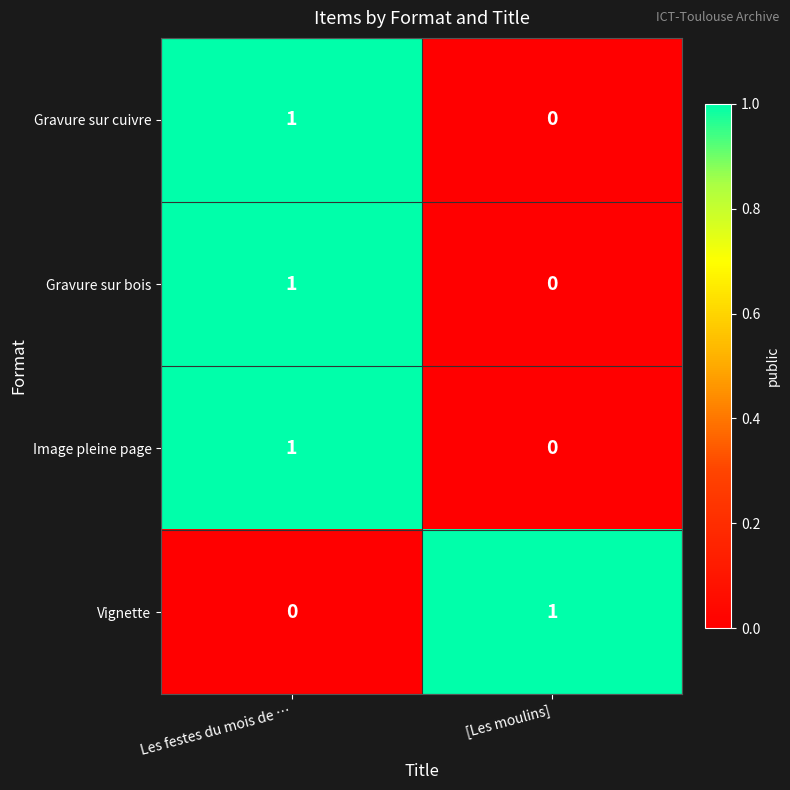

At which category is the sum across all series the highest?

Les festes du mois de …